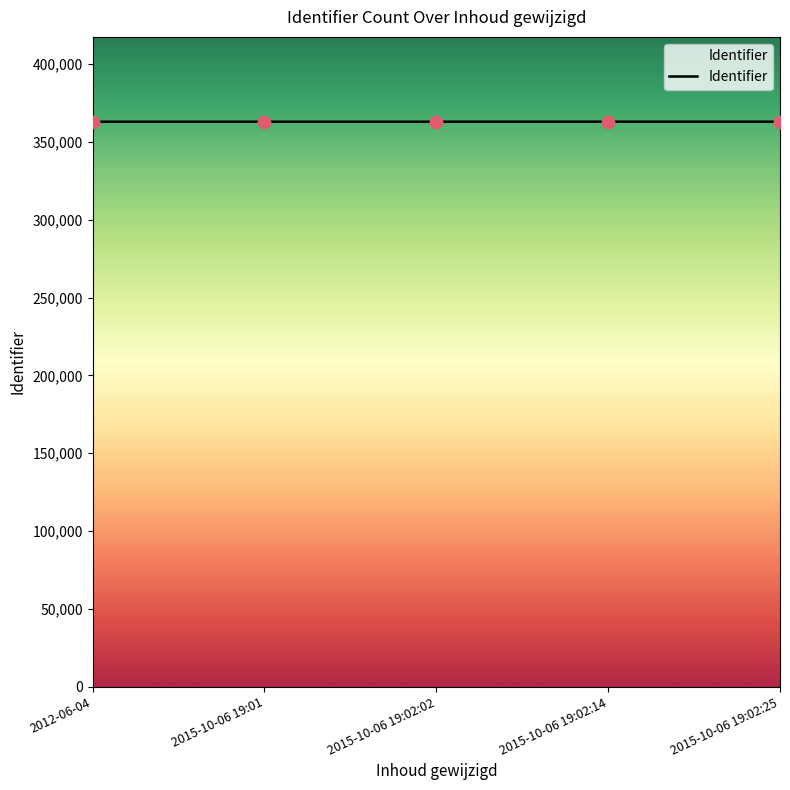

What is the ratio of the value at 2012-06-04 to the value at 2015-10-06 19:02:14?

1.0